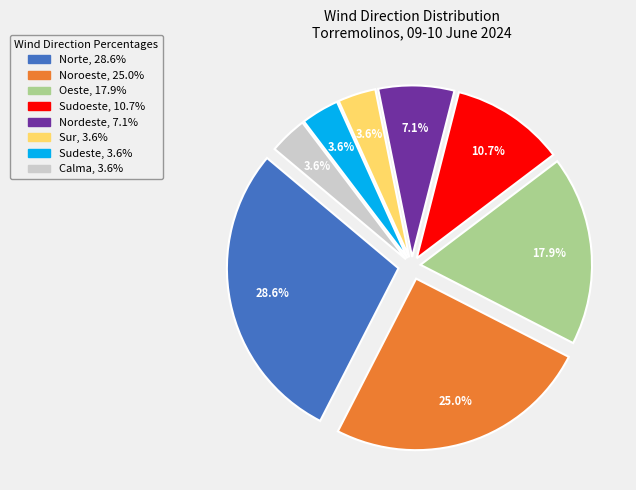

Which slice is the largest?

Norte